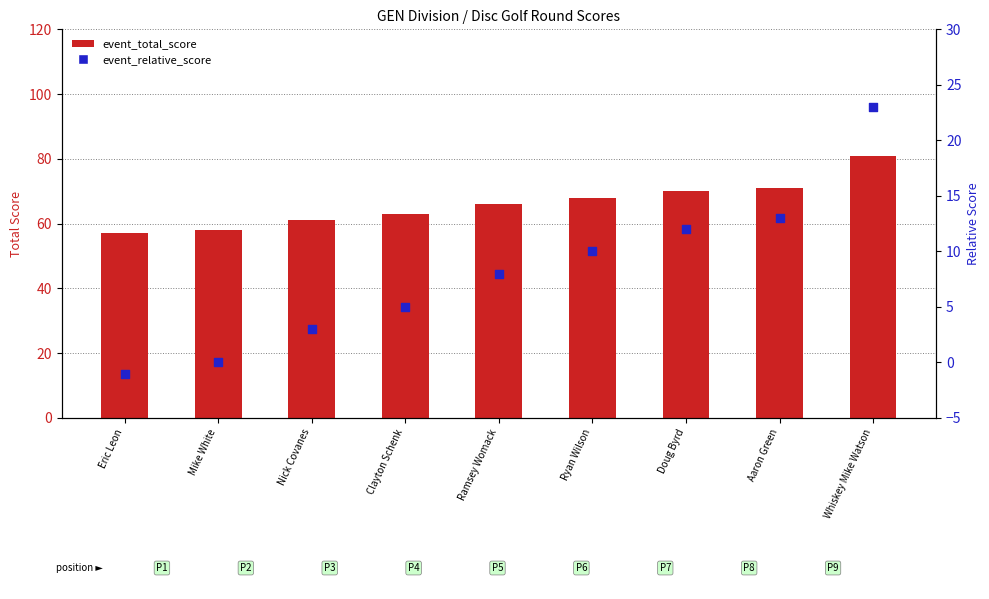

What are all the series names shown in the legend?

event_total_score, event_relative_score